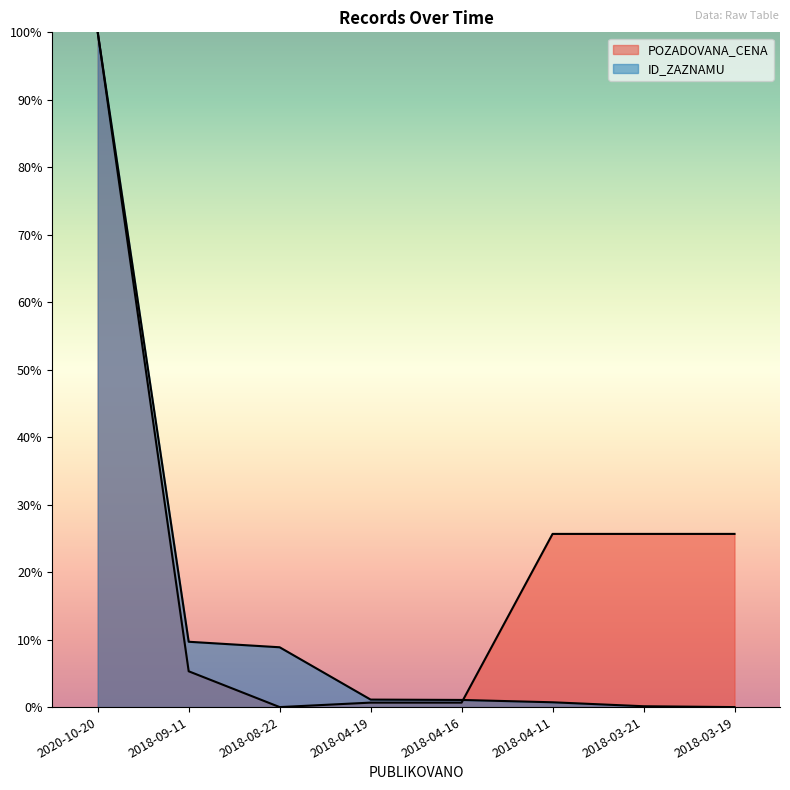

What is the difference between the maximum and minimum values in the ID_ZAZNAMU series?

100.0